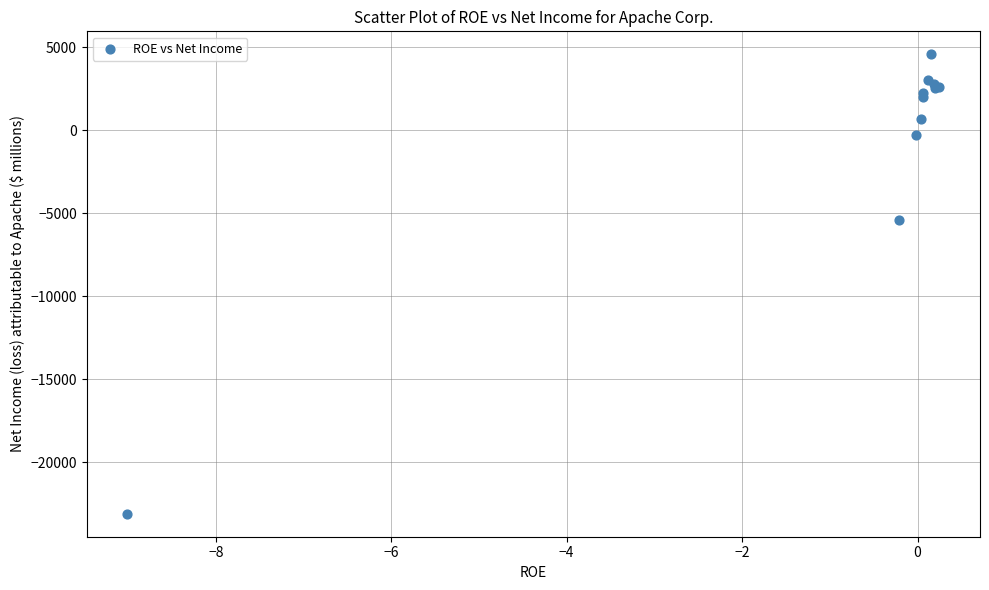

What Y value in the scatter plot is closest to -9267?

-5403